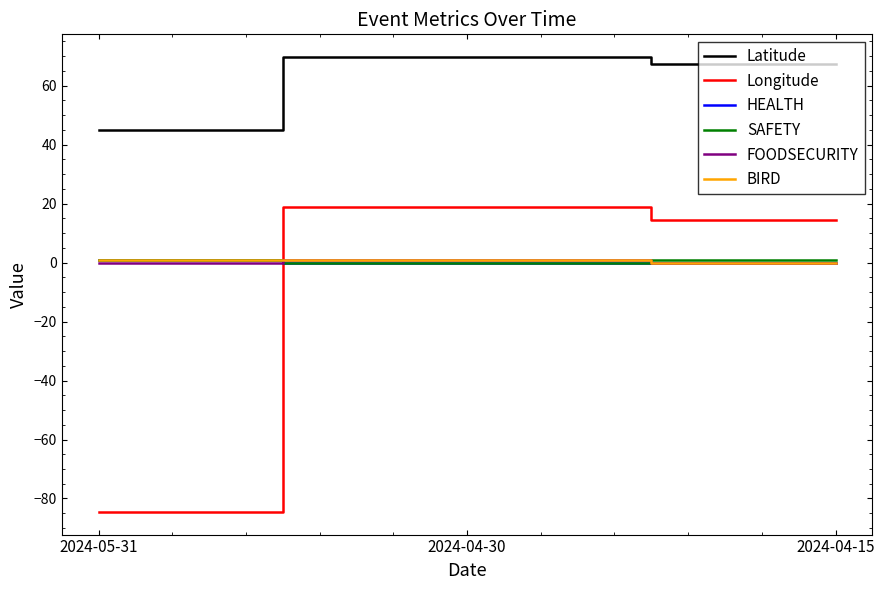

The value of HEALTH at 2024-05-31 is 1.0. True or false?

True